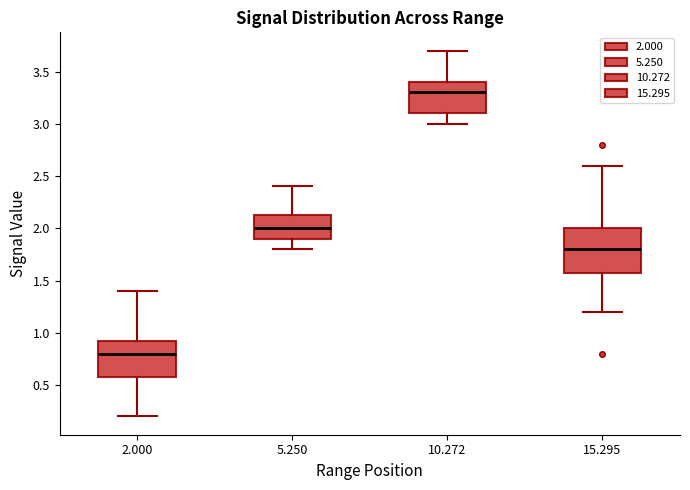

Where does the upper whisker of the box at x = 10.272 end on the y-axis? The values are not printed on the chart, so give them approximately, as read against the axis.

3.70